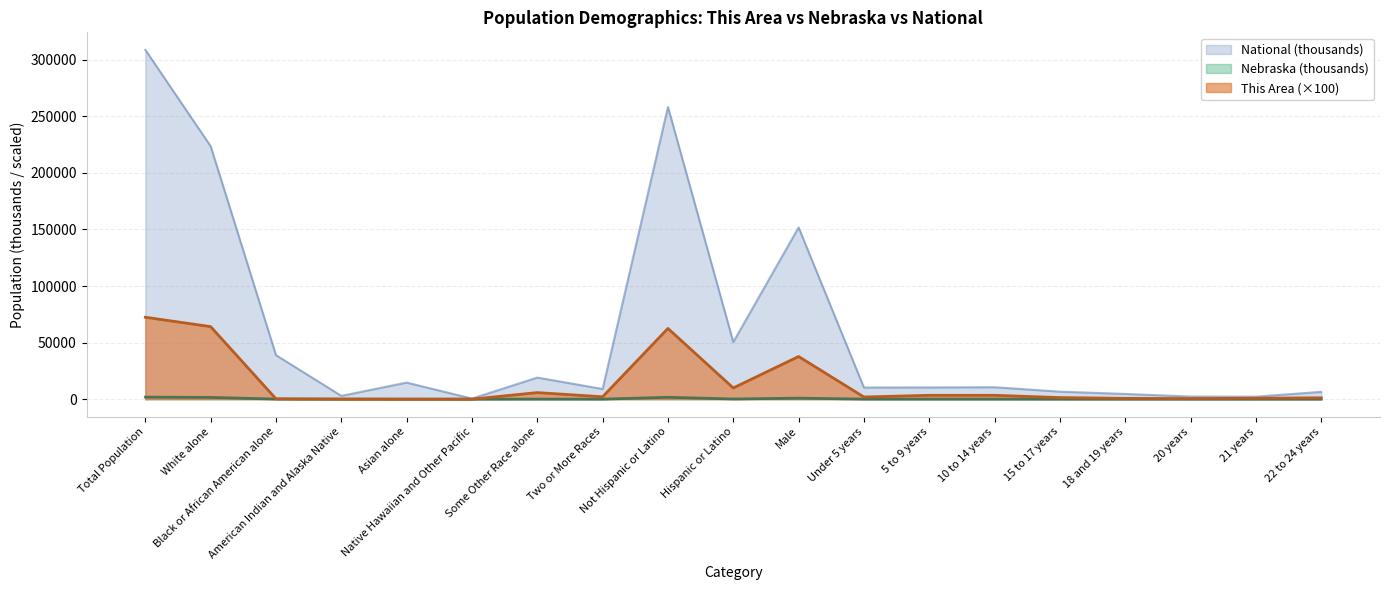

What is the value of the National point at the 1st from the left?

308745.5